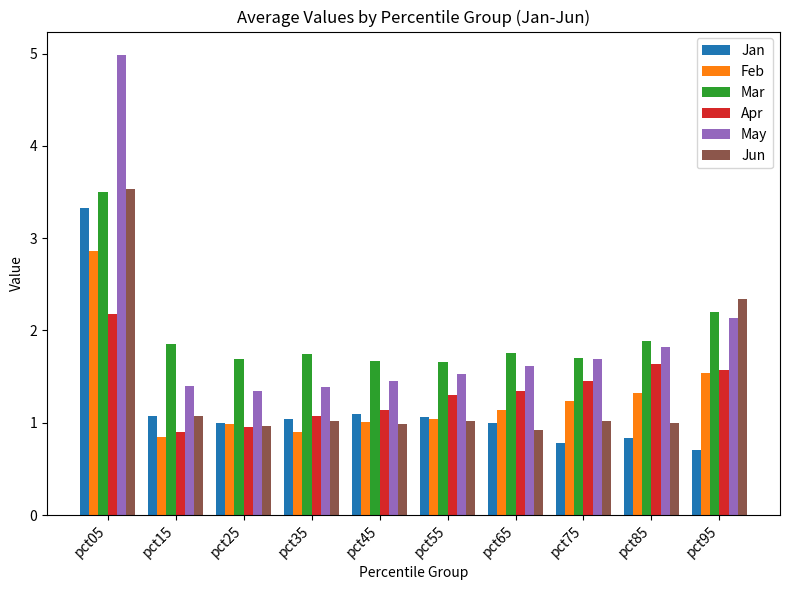

Is the value of May at pct85 greater than the value of Apr at pct75?

Yes